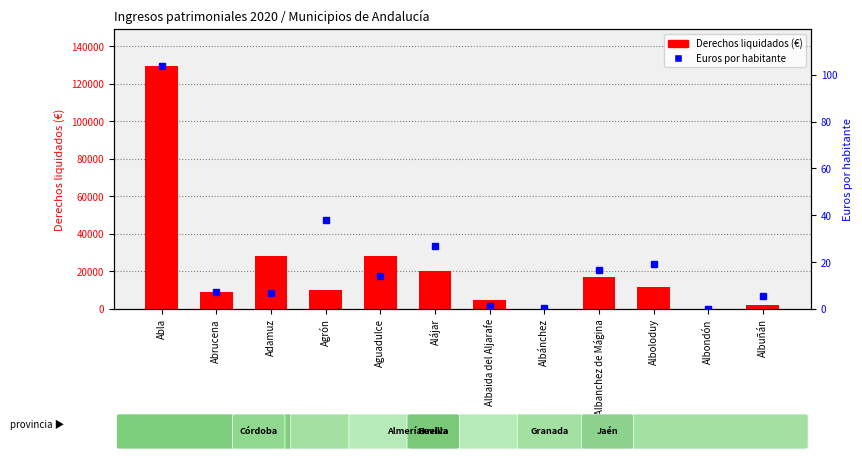

What position from the left is Aguadulce?

5